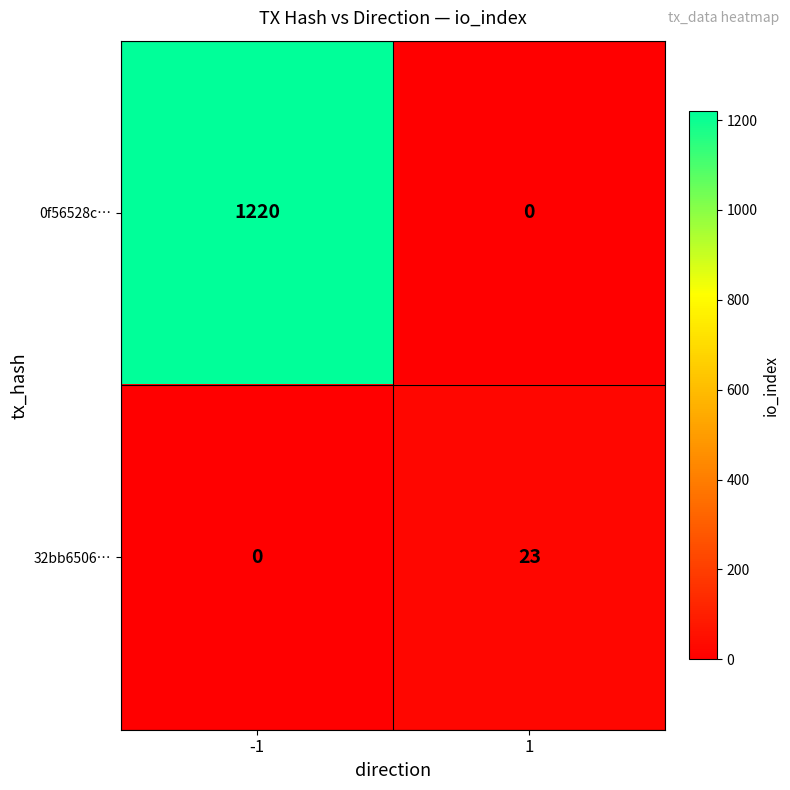

Count the number of data series in this chart.

2